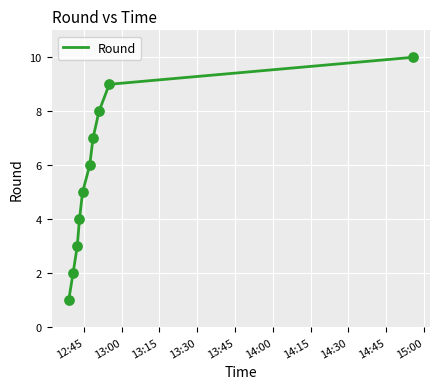

What is the difference between the maximum and minimum values?

9